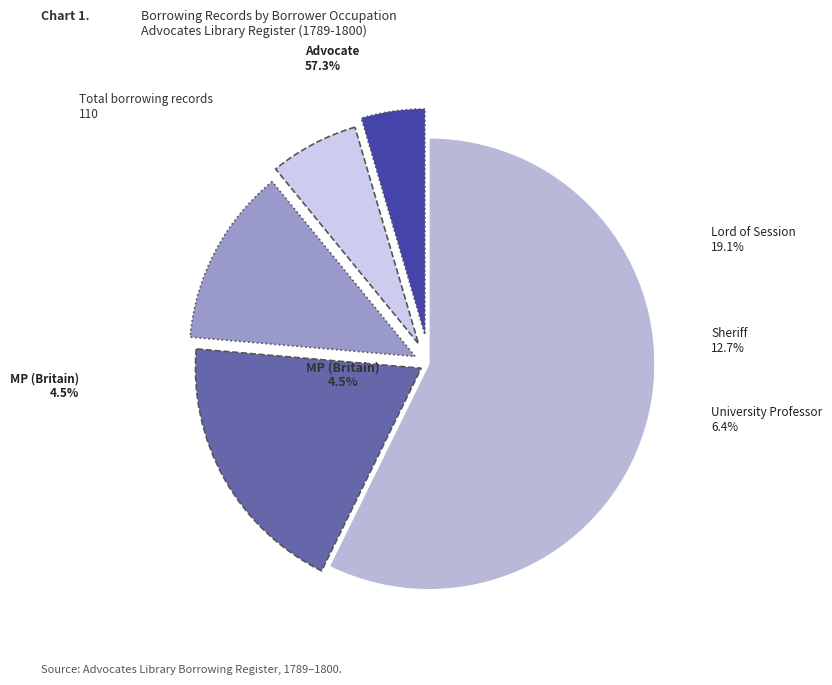

What is the change in value from Advocate to Lord of Session?

-42